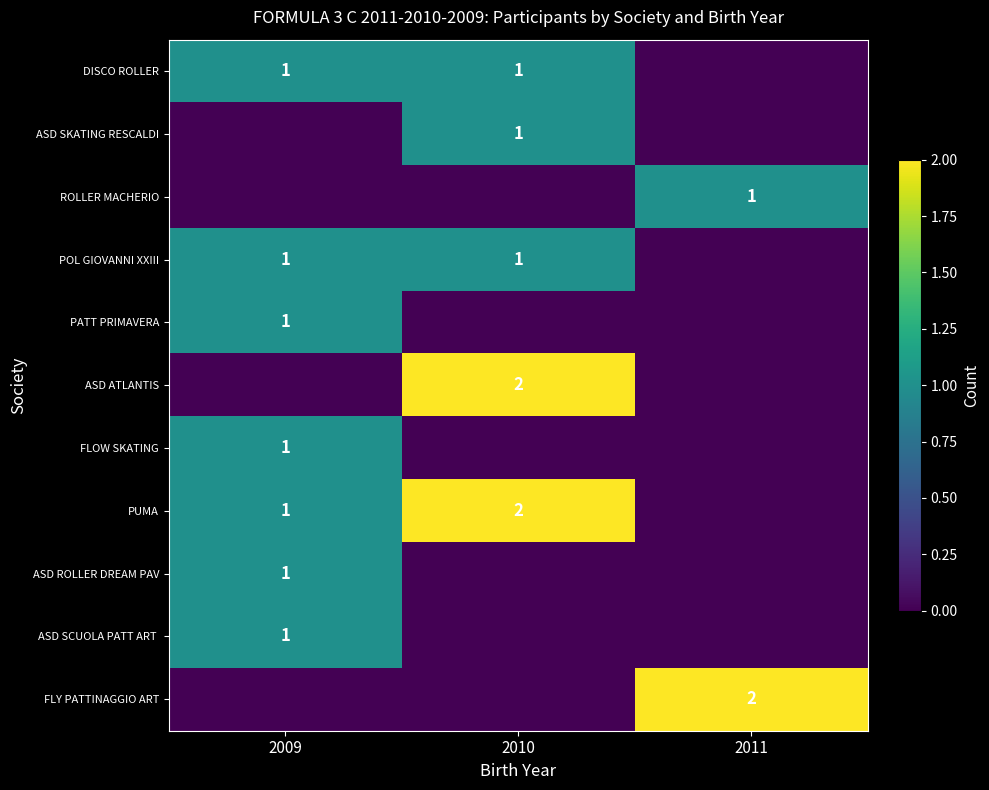

True or false: FLY PATTINAGGIO ART has a value of 2 at 2011.

True